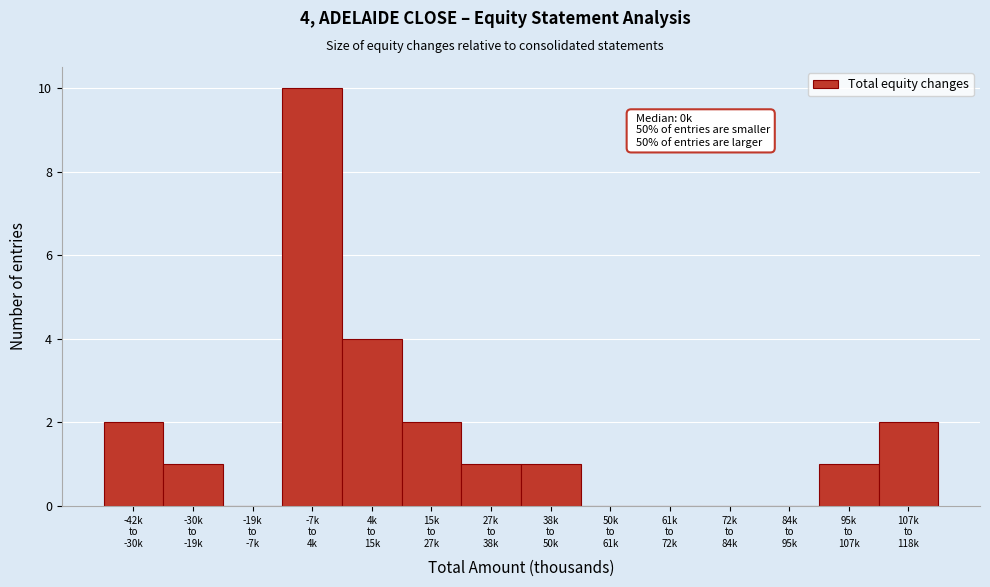

What is the greatest value displayed?

10